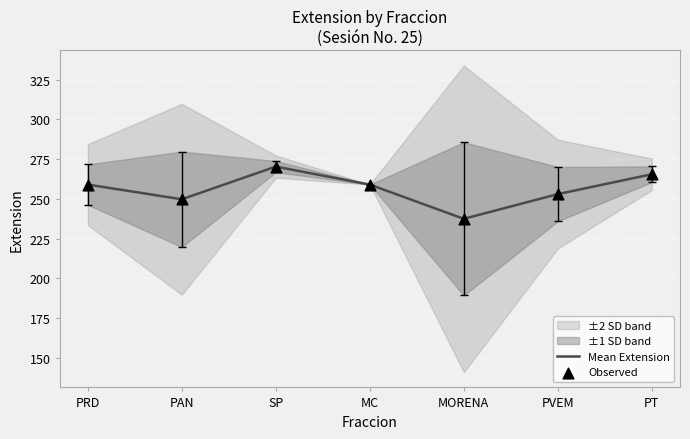

What is the total value across all series at PRD?

518.0